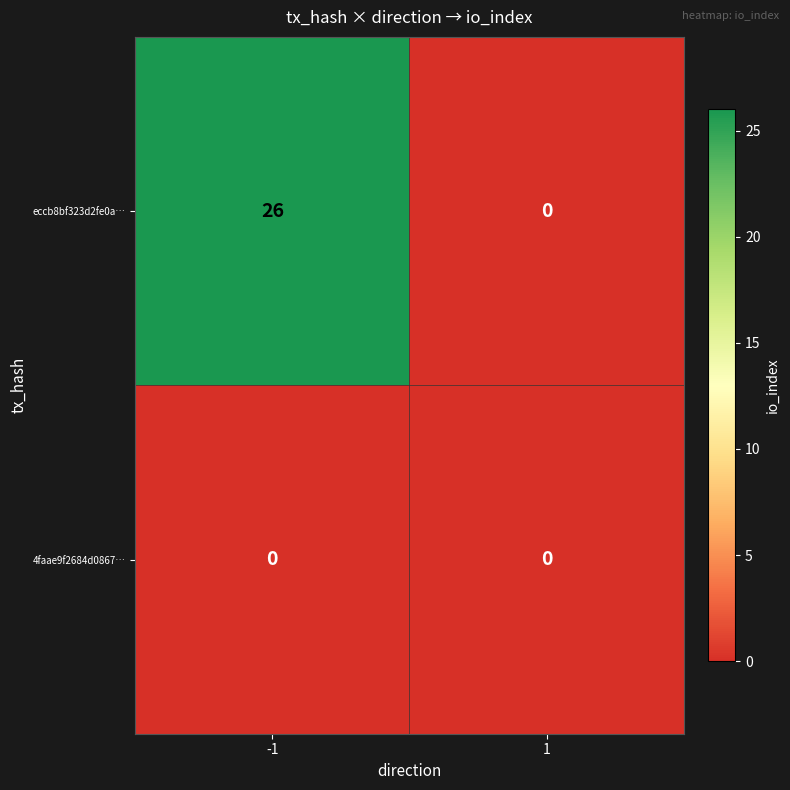

Reading left to right, list all the values displayed in this chart.

eccb8bf323d2fe0a…: 26	0
4faae9f2684d0867…: 0	0